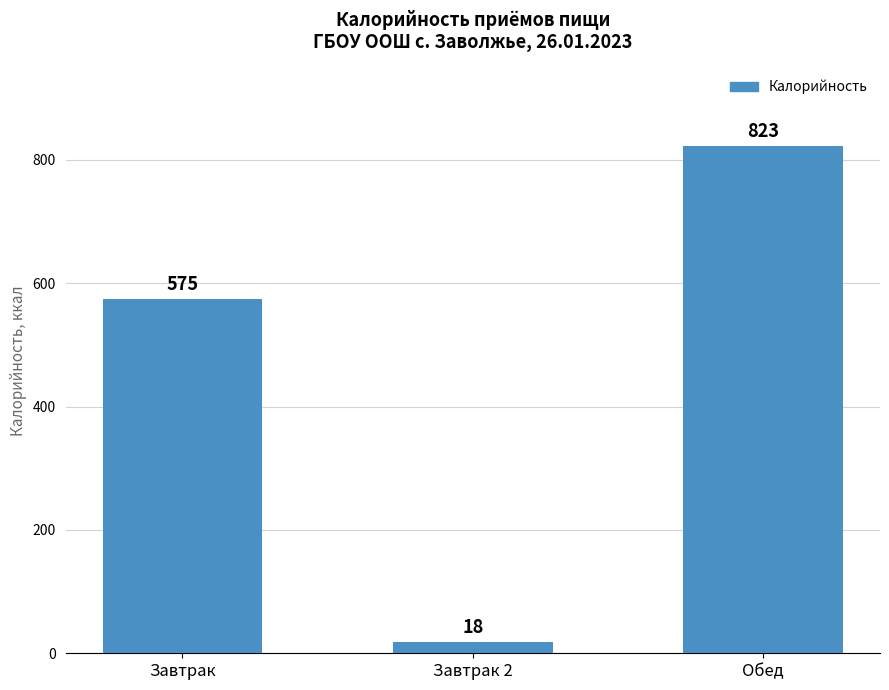

List the labels in order of value, largest first.

Обед, Завтрак, Завтрак 2